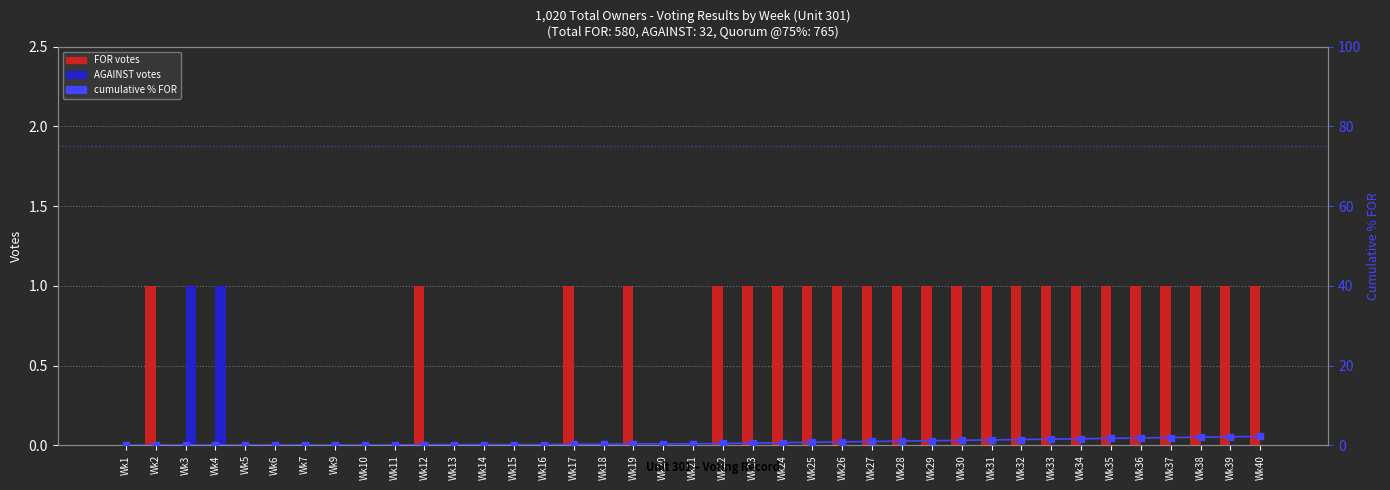

At which label is FOR votes closest to 0?

Wk1